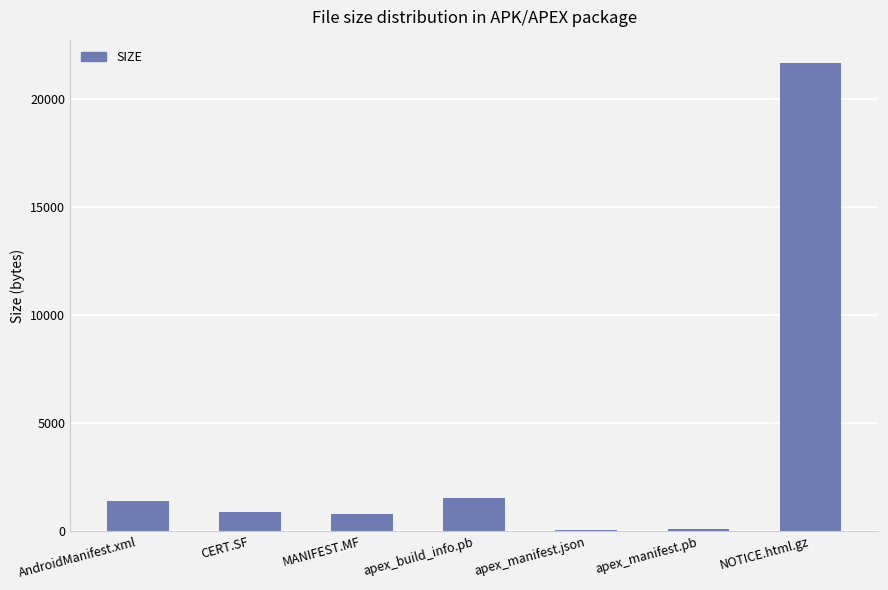

Read the value at AndroidManifest.xml.

1412